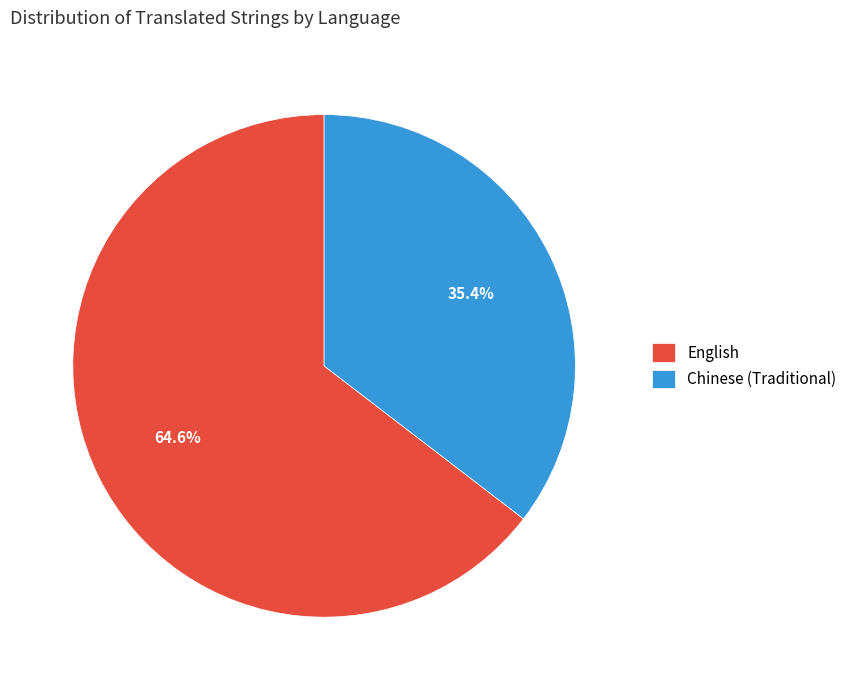

What is the majority slice?

English